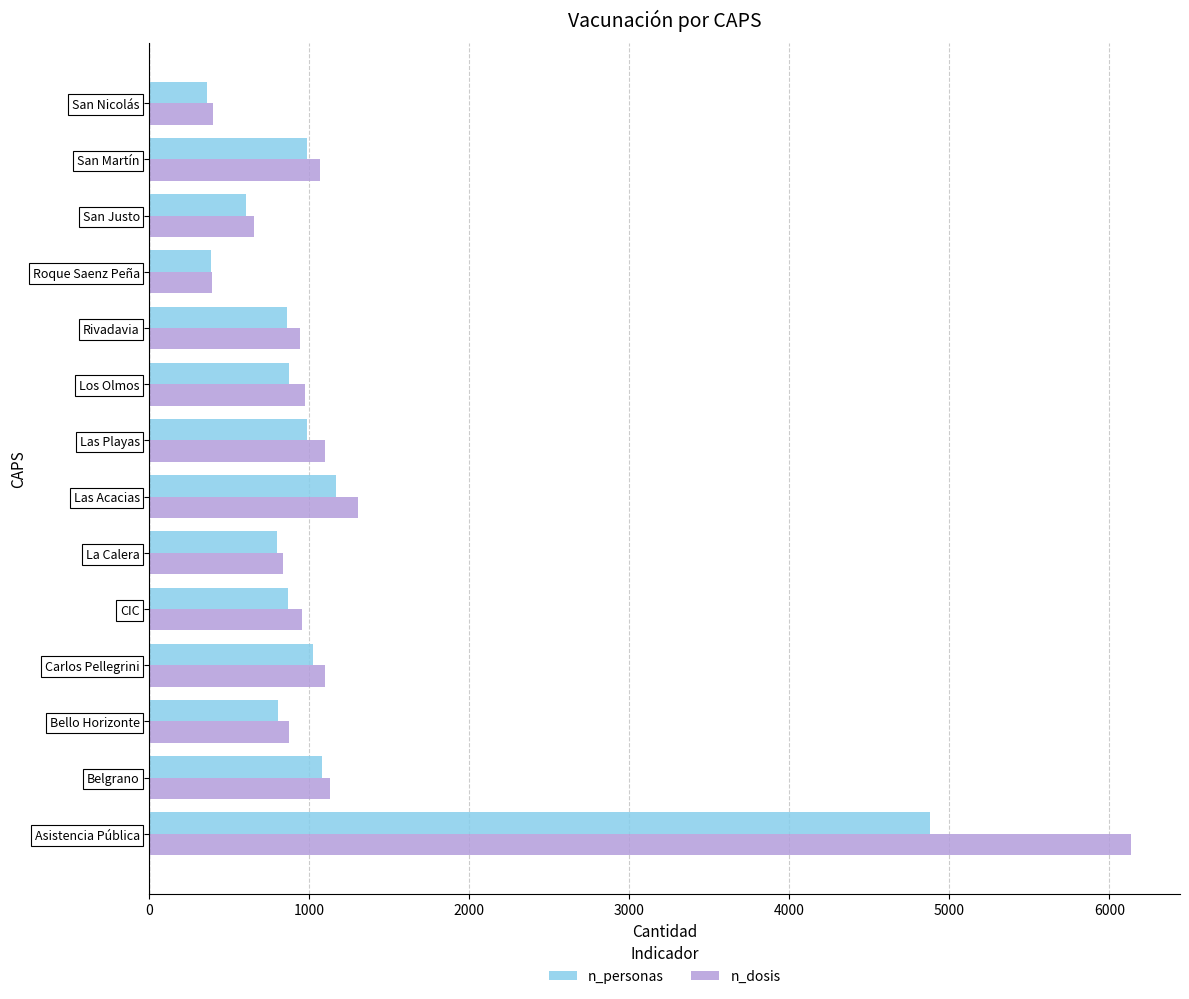

Rank the series by their average value, from lowest to highest.

n_personas, n_dosis